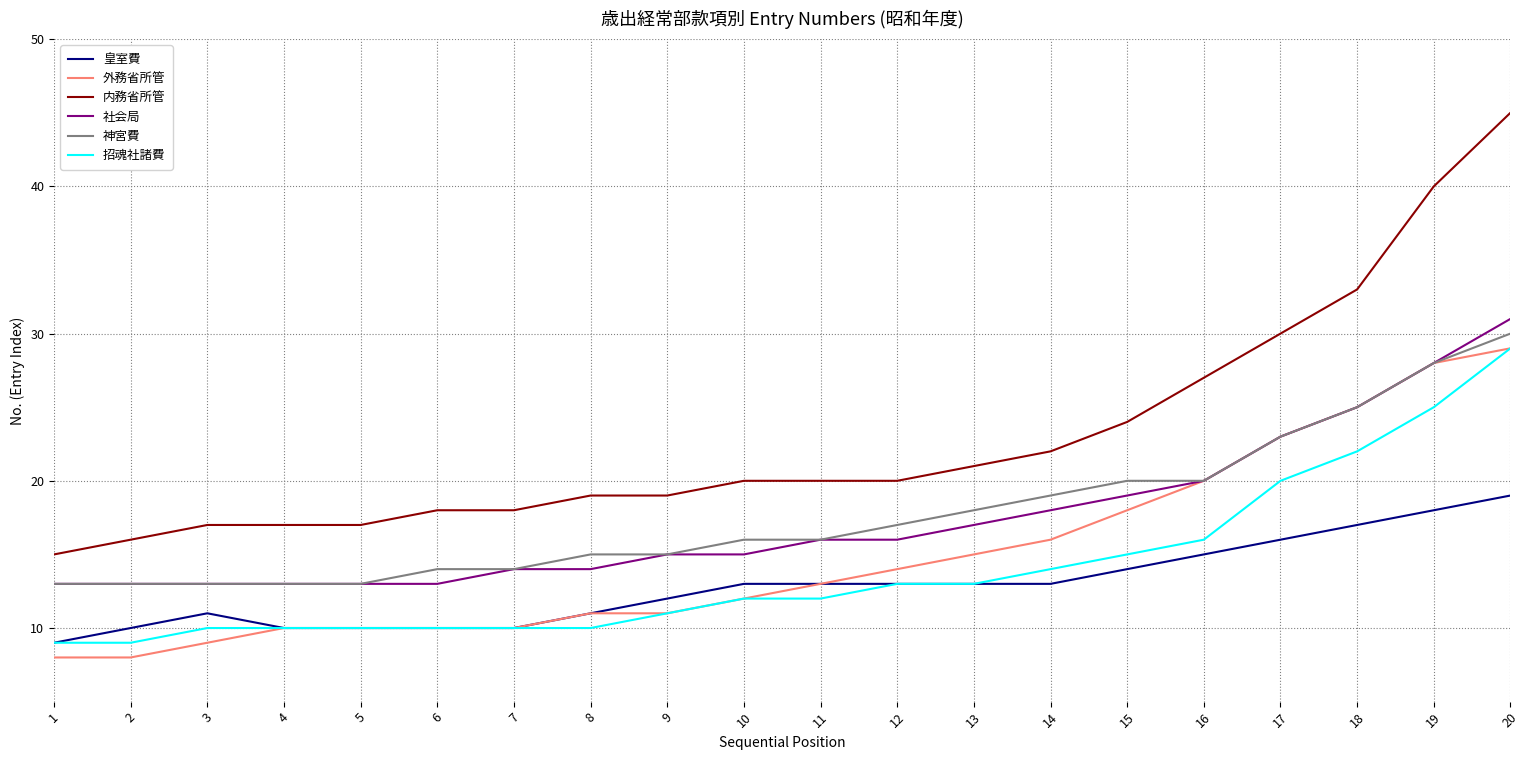

Is it true that 社会局 equals 12 at 20?

False